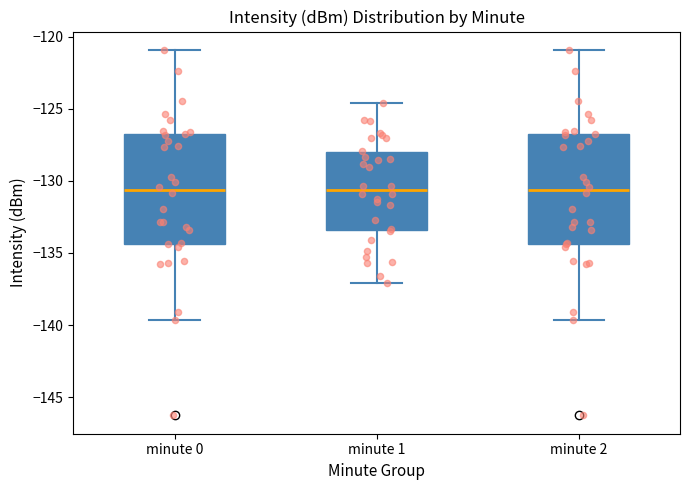

Reading left to right, read every box against the y-axis: the position of its median line, the range the box covers, and the ends of its whiskers. The values are not printed on the chart, so give them approximately, as read against the axis.

minute 0: median -130.5, box -134.5 to -127.0, whiskers -139.5 to -121.0
minute 1: median -130.5, box -133.5 to -128.0, whiskers -137.0 to -124.5
minute 2: median -130.5, box -134.5 to -127.0, whiskers -139.5 to -121.0